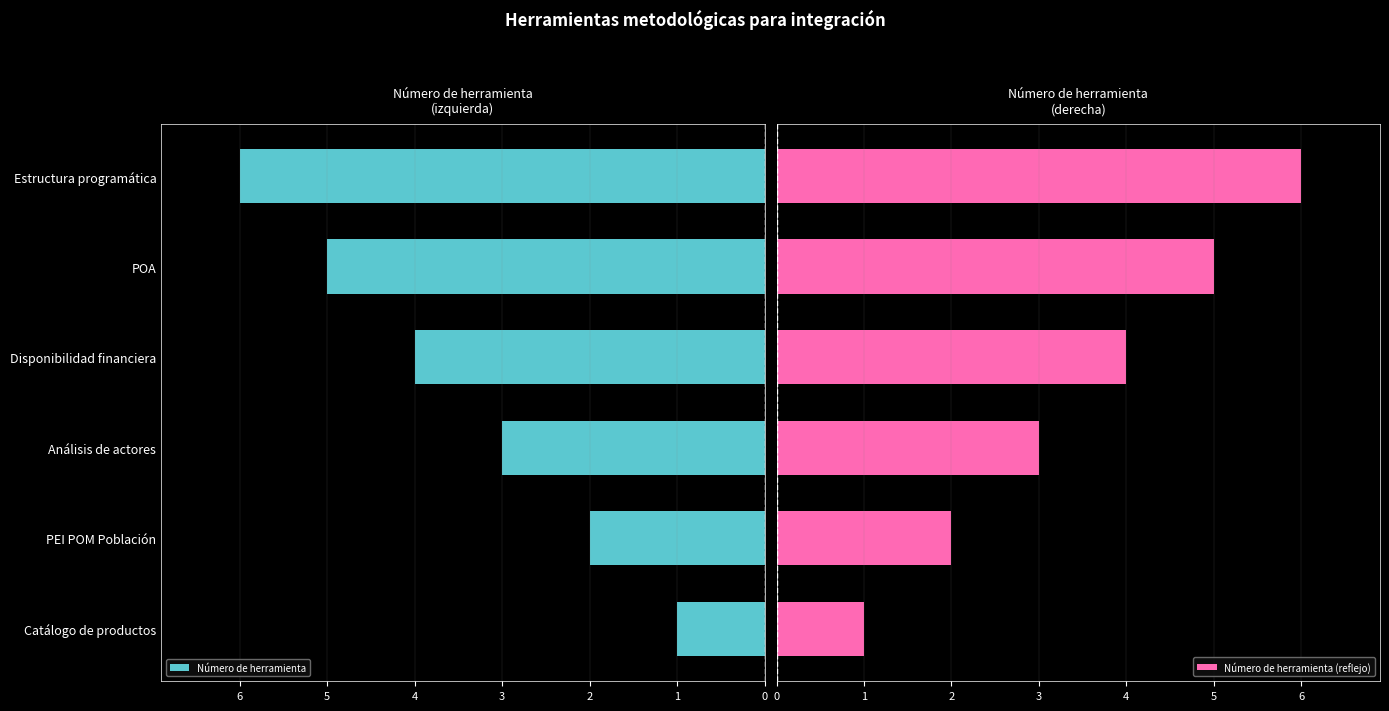

What is the sum of all Número de herramienta (reflejo) values?

21